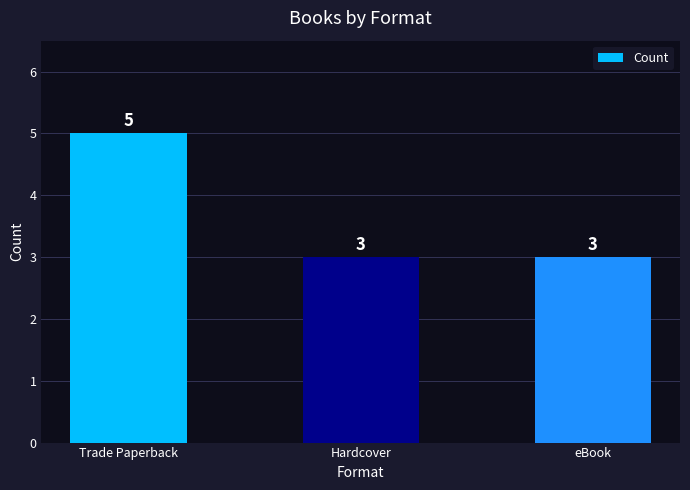

The value at Hardcover is 3. True or false?

True